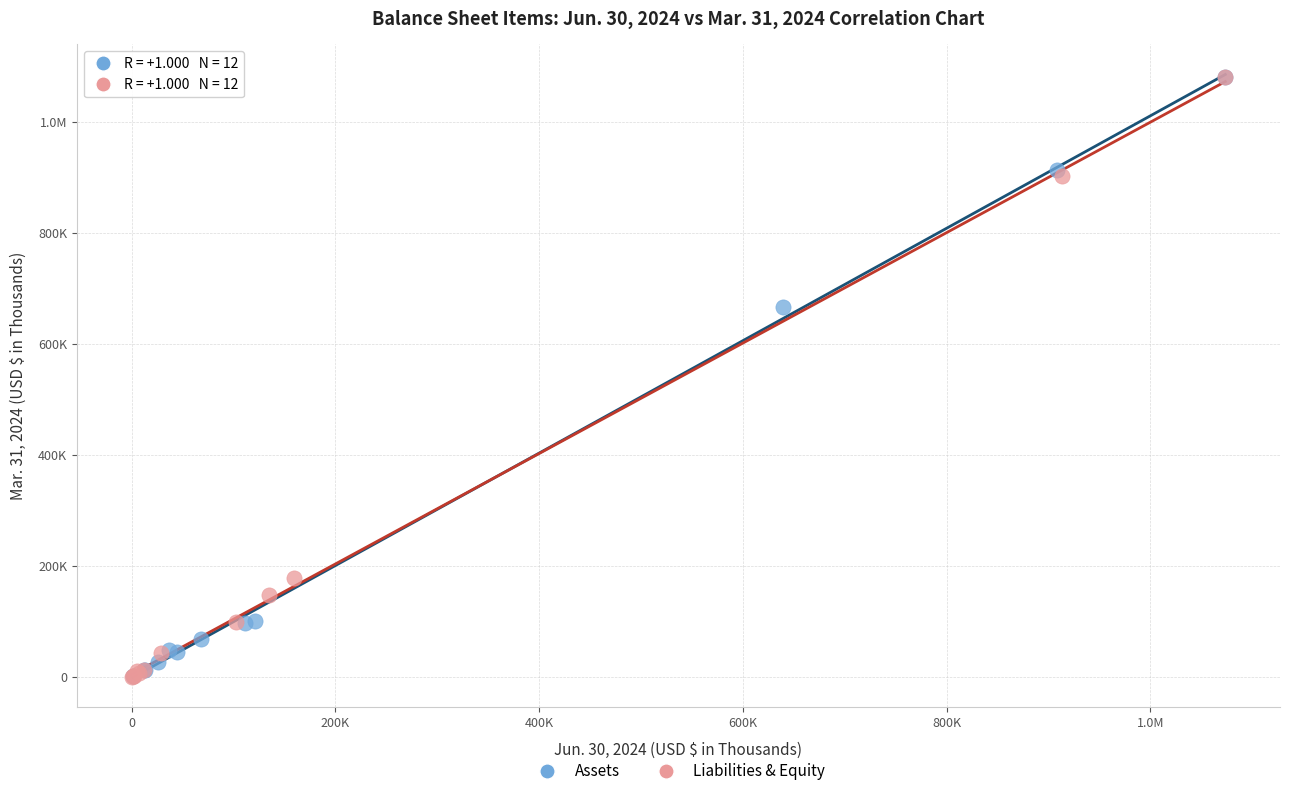

What are all the series names shown in the legend?

Assets, Liabilities & Equity